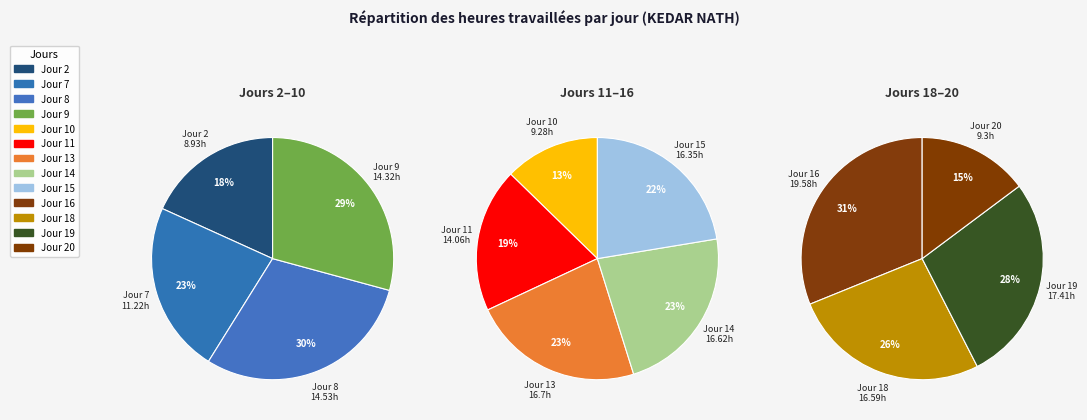

True or false: 15 accounts for 9% of the total.

True